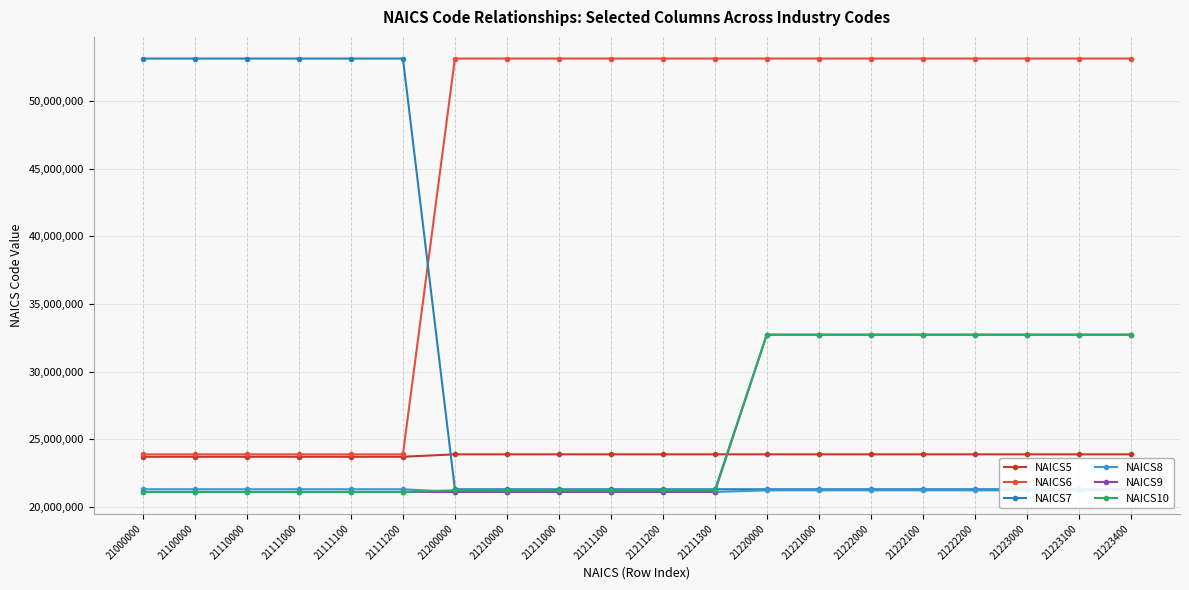

How many lines are shown in the chart?

6